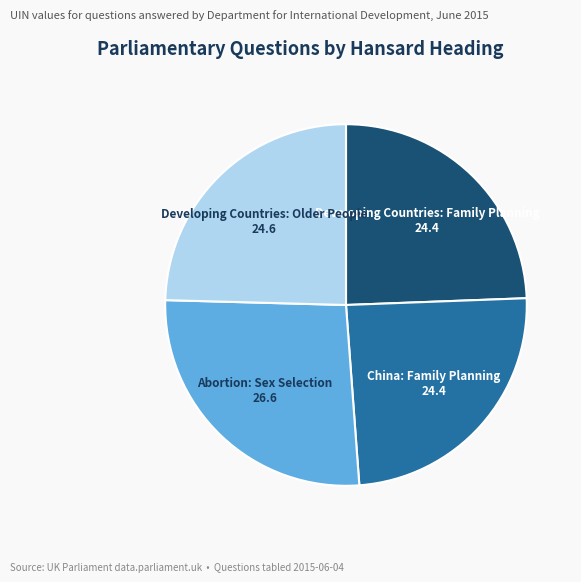

Is it true that Developing Countries: Older People is 25% of the pie?

True